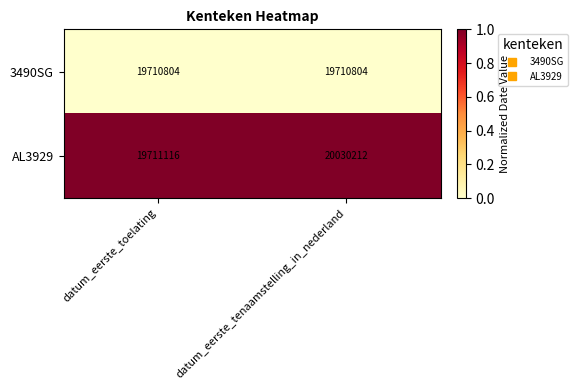

The value of 3490SG at datum_eerste_tenaamstelling_in_nederland is 19710804. True or false?

True